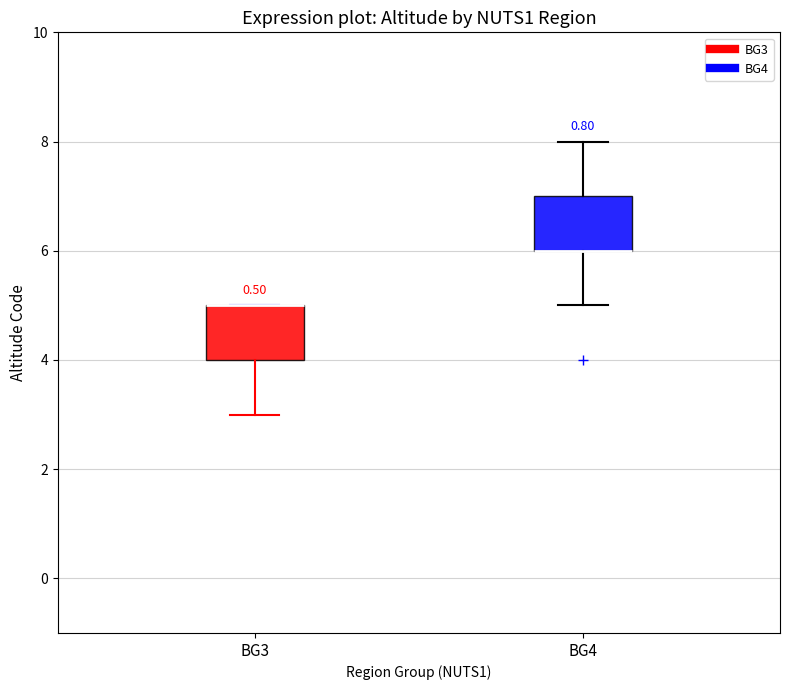

Where is the upper edge of the box for BG4 on the y-axis? The values are not printed on the chart, so give them approximately, as read against the axis.

7